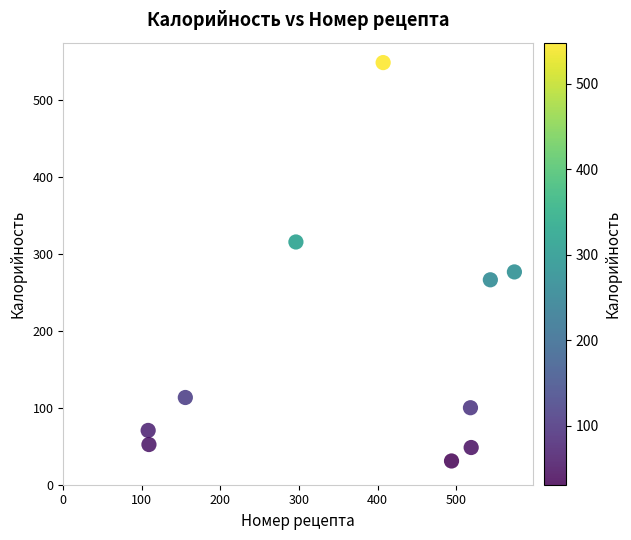

What Y value in the scatter plot is closest to 289?

276.4